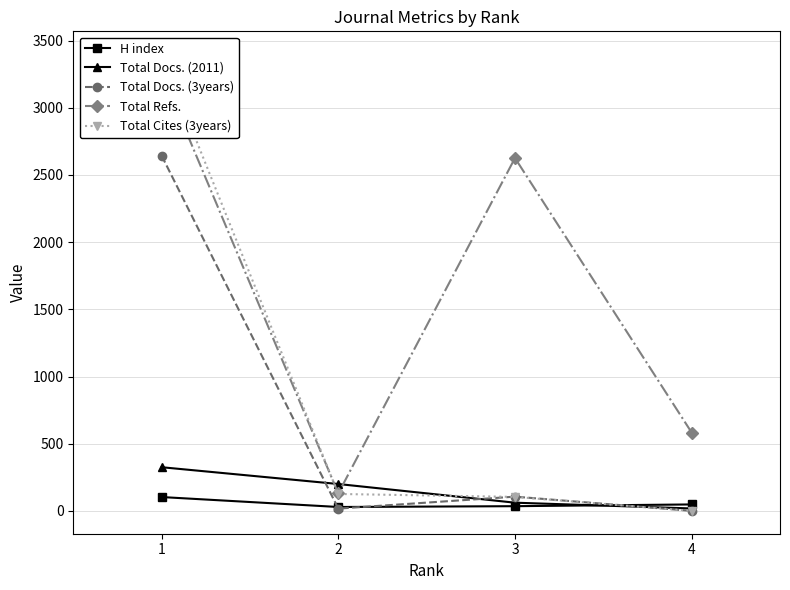

How many intersections are there between Total Docs. (3years) and H index?

3